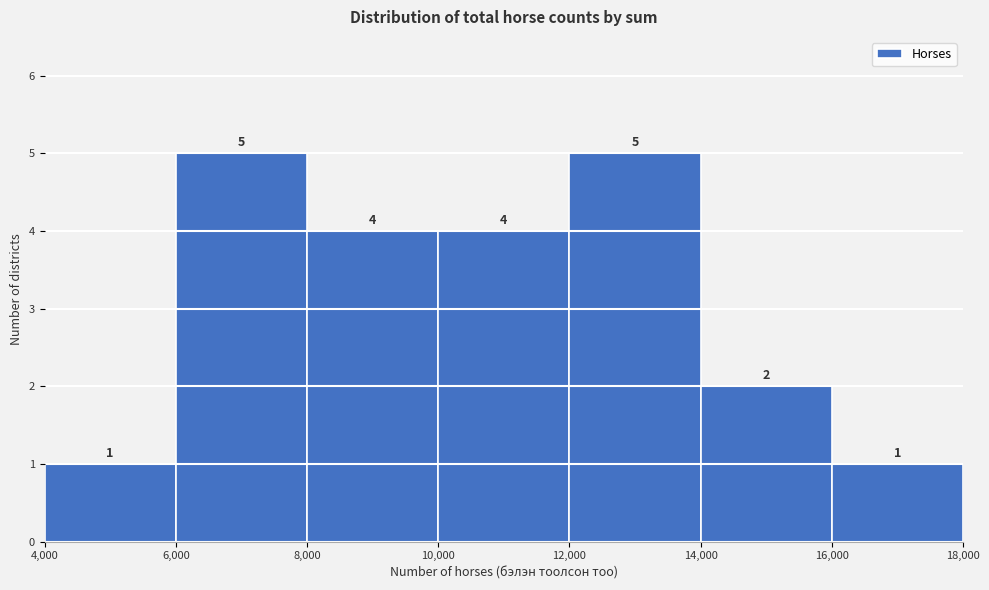

Reading left to right, transcribe this chart: for each bar, give the range it covers on the x-axis and its height.

4,000 to 6,000: 1
6,000 to 8,000: 5
8,000 to 10,000: 4
10,000 to 12,000: 4
12,000 to 14,000: 5
14,000 to 16,000: 2
16,000 to 18,000: 1